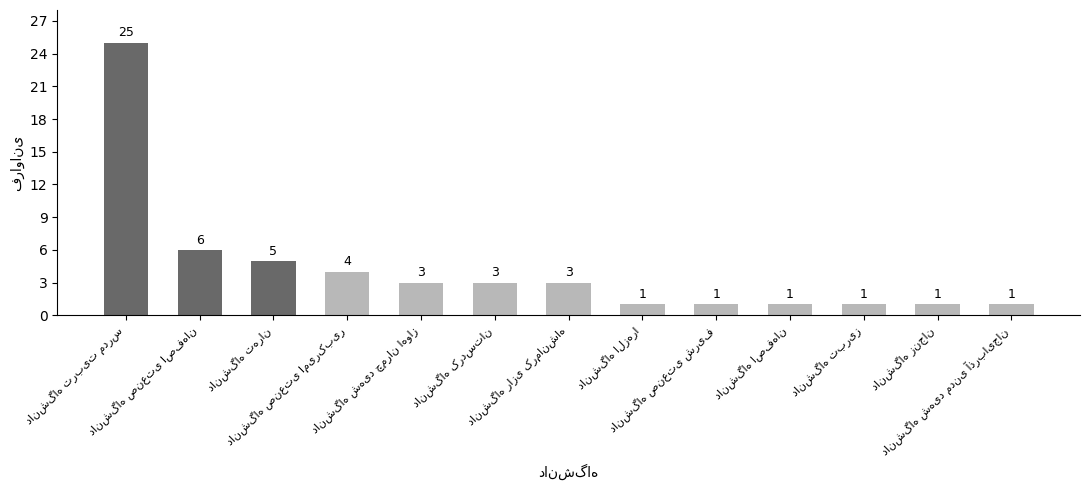

What is the difference between the second highest and second lowest values?

5